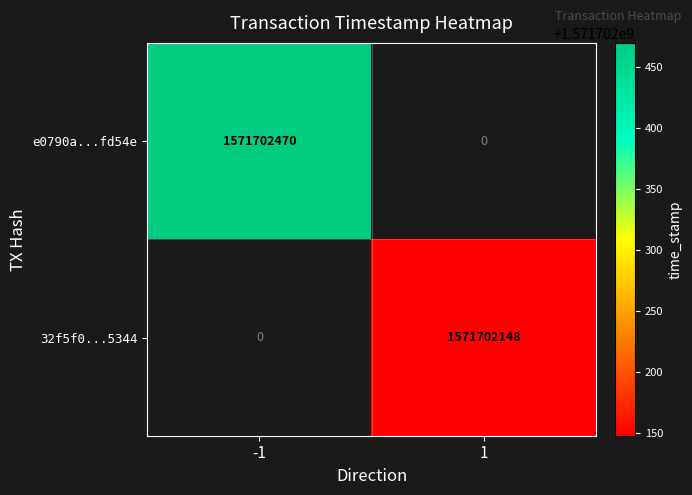

Which label corresponds to the largest value in the chart?

direction_-1